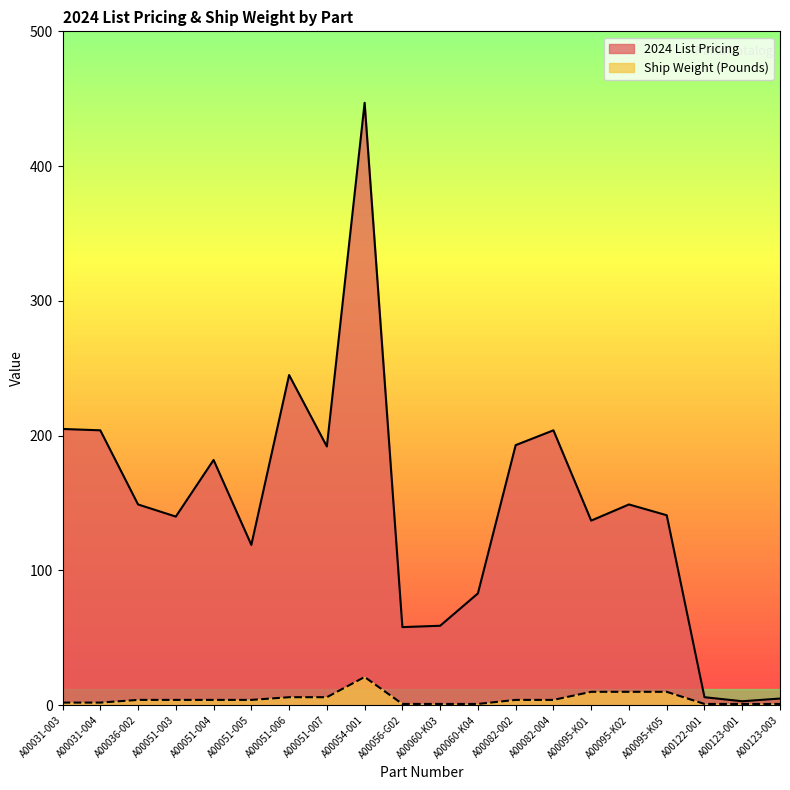

Which has a higher value, A00056-G02 or A00095-K05?

A00095-K05